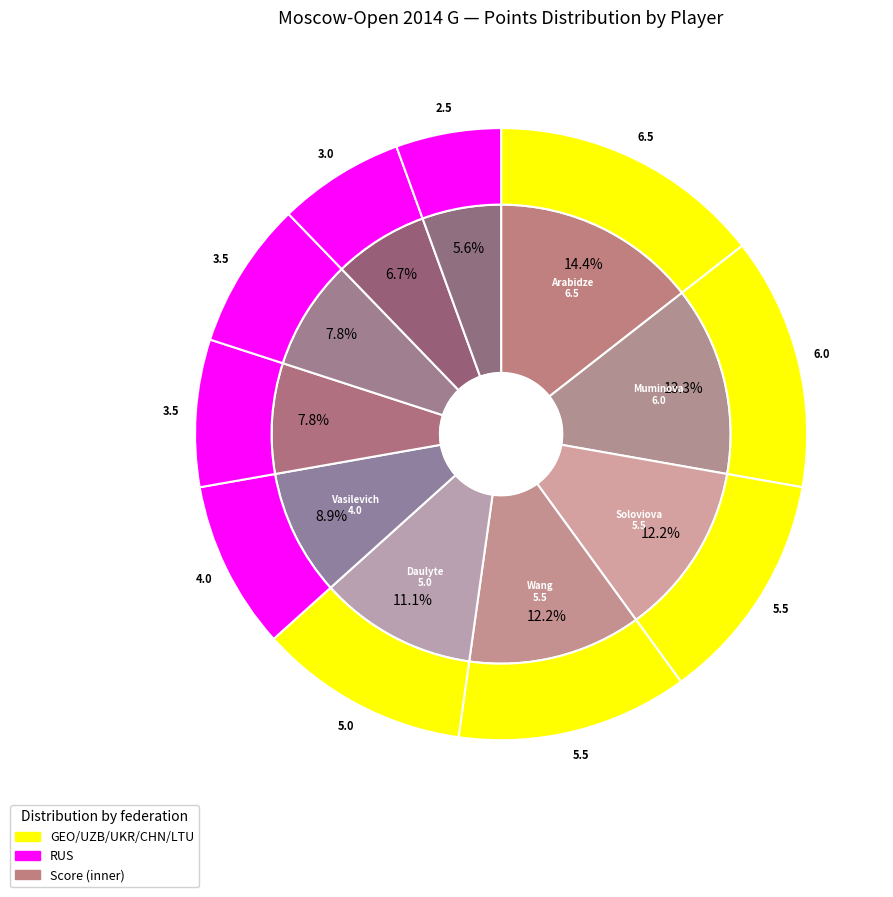

What percentage is the Daulyte Deimante slice, to the nearest percent?

11%